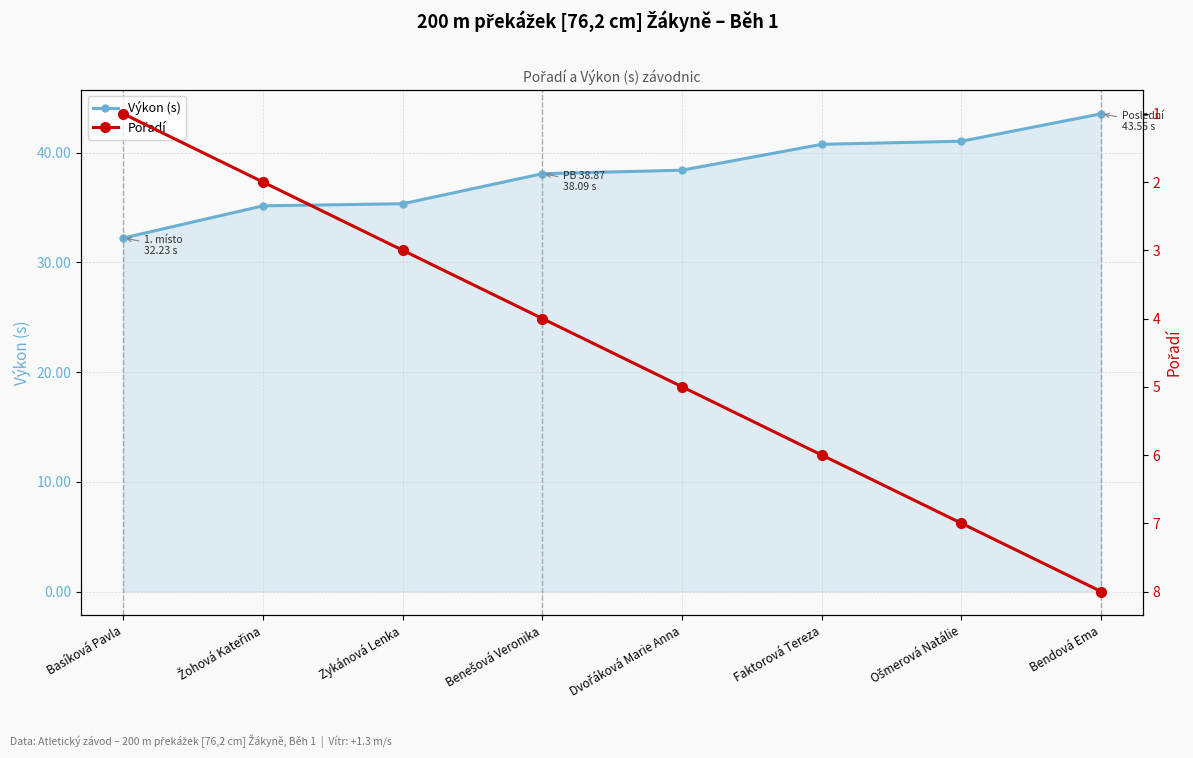

What position from the right is Dvořáková Marie Anna?

4